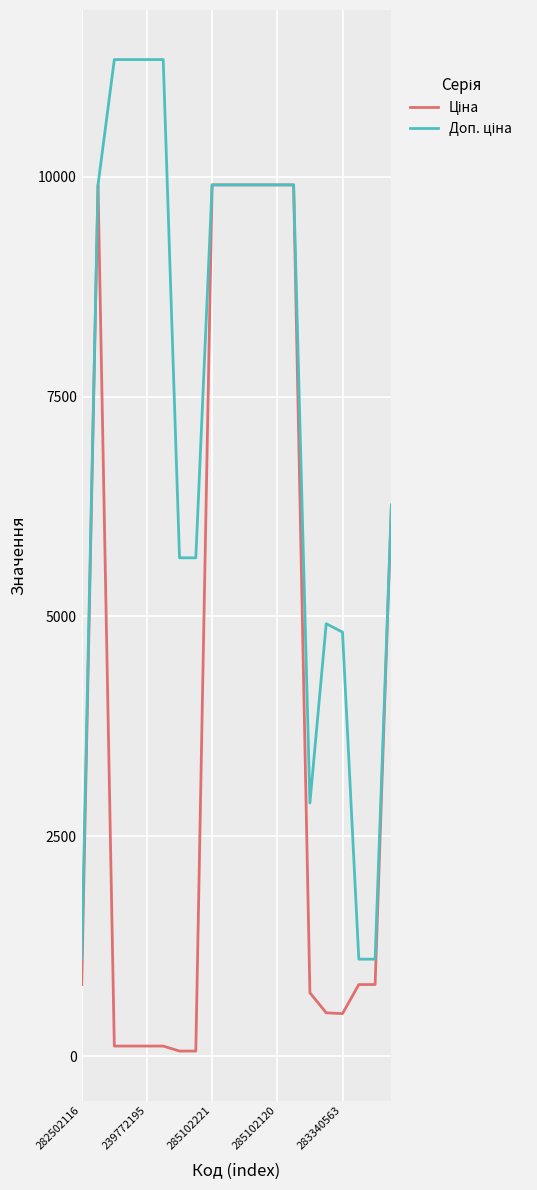

What is the maximum value shown in the chart?

11334.0